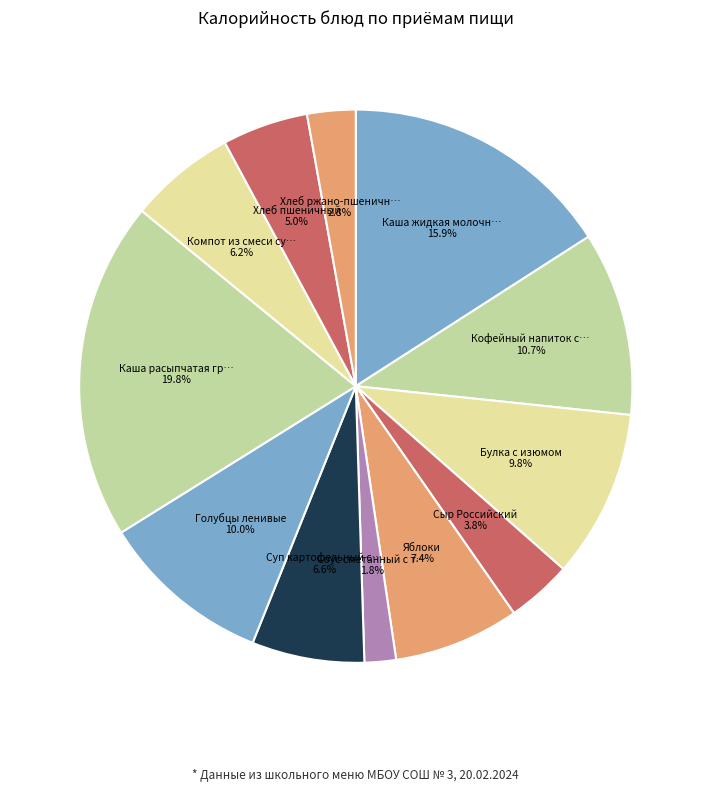

How many slices are in this pie chart?

12